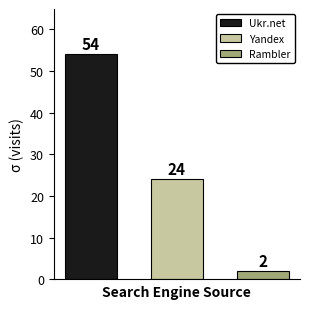

Which series has the widest spread of values?

Ukr.net